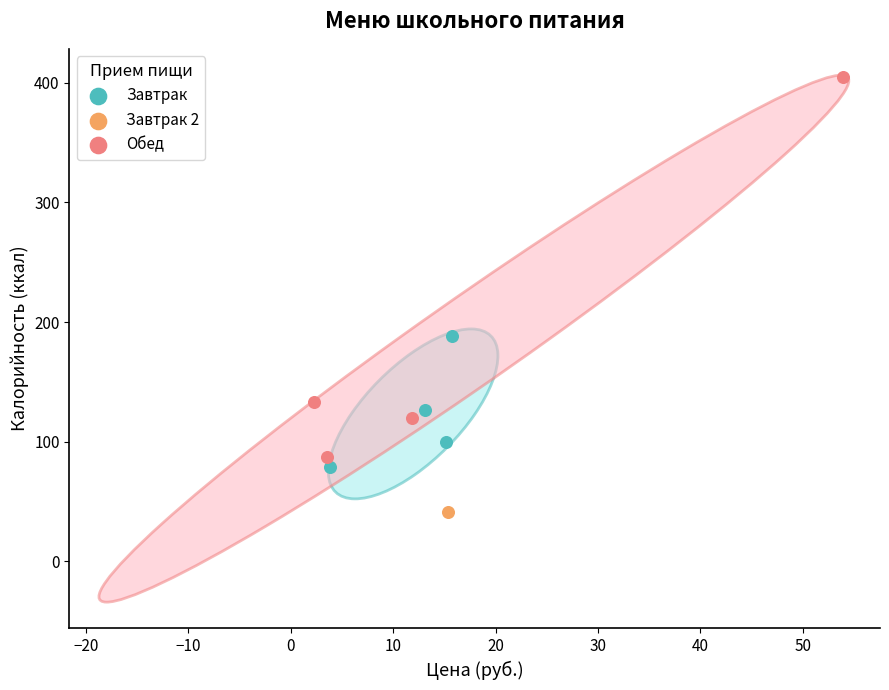

Which series contains the lowest Y value?

Завтрак 2